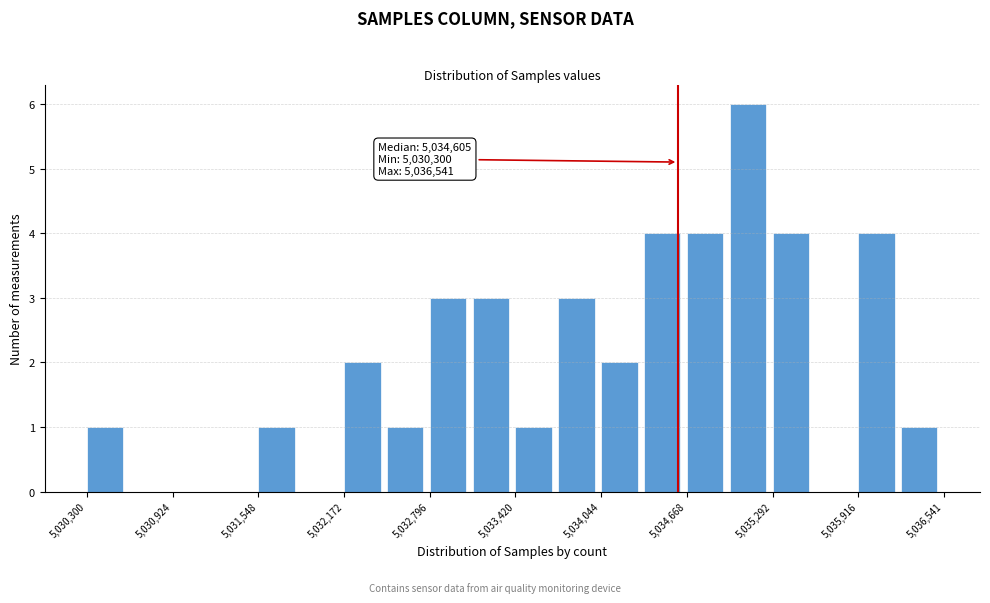

Read against the x-axis, roughly where is the centre of the tallest bar?

5035100